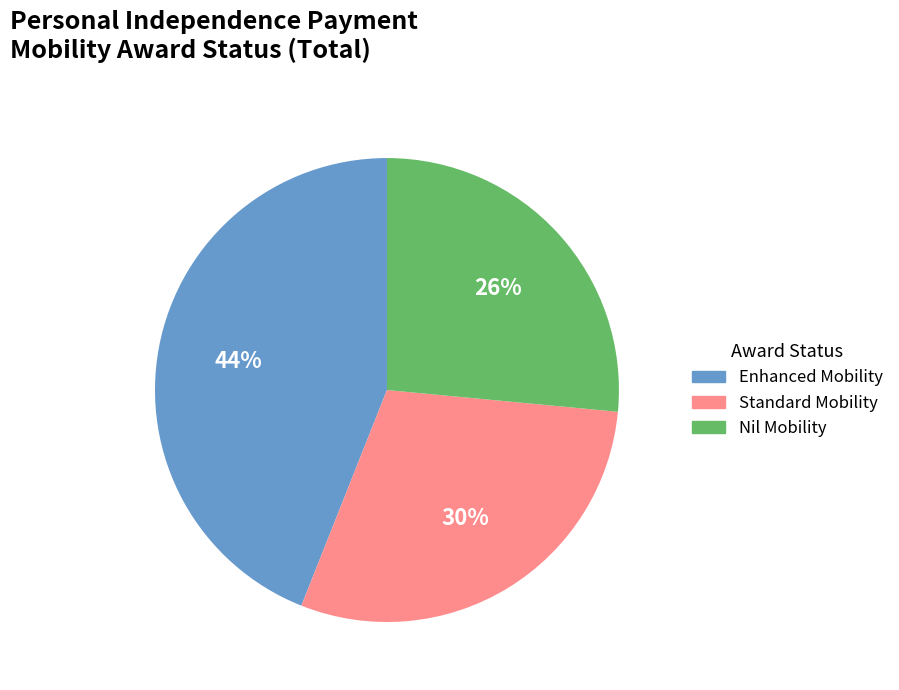

To the nearest percent, what percentage of the pie is Enhanced Mobility?

44%